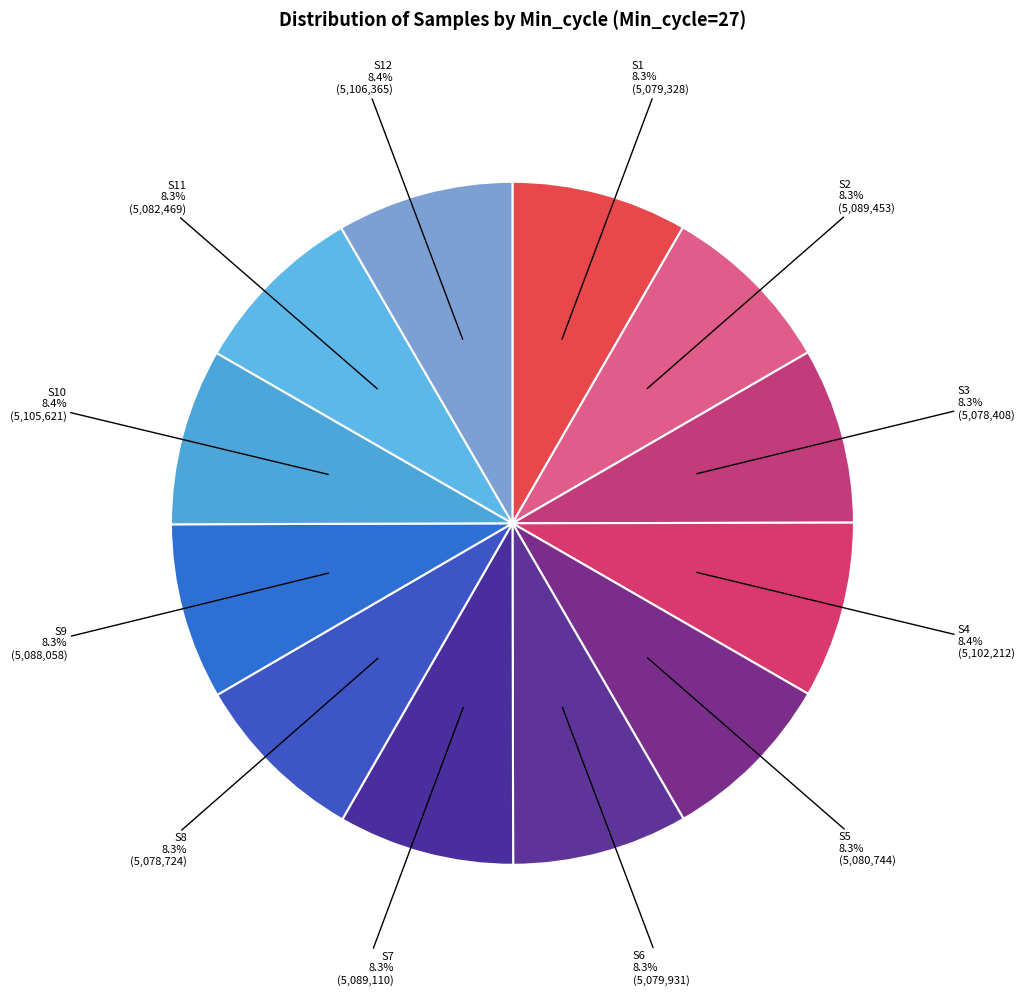

Count the number of slices in the pie.

12